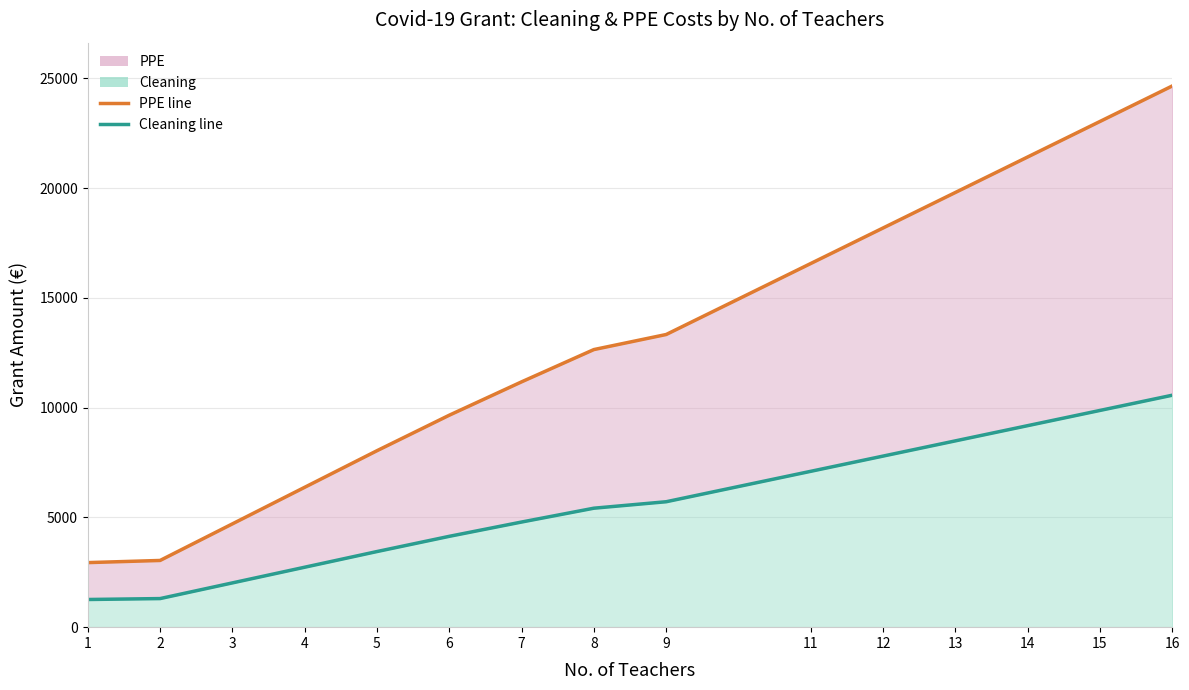

Reading left to right, list all the values displayed in this chart.

PPE line: 2940	3038	4704	6370	8036	9653	11172	12642	13328	16562	18179	19796	21413	23030	24647
Cleaning line: 1260	1302	2016	2730	3444	4137	4788	5418	5712	7098	7791	8484	9177	9870	10563